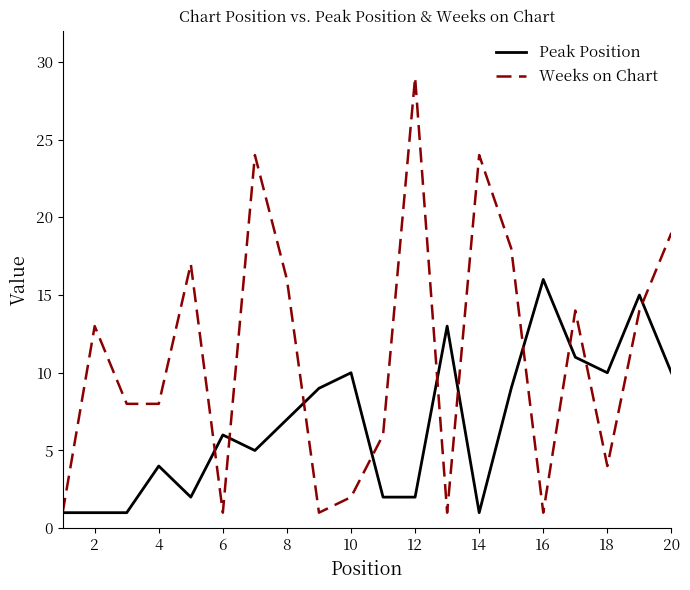

Which series has the largest total across all categories?

Weeks on Chart